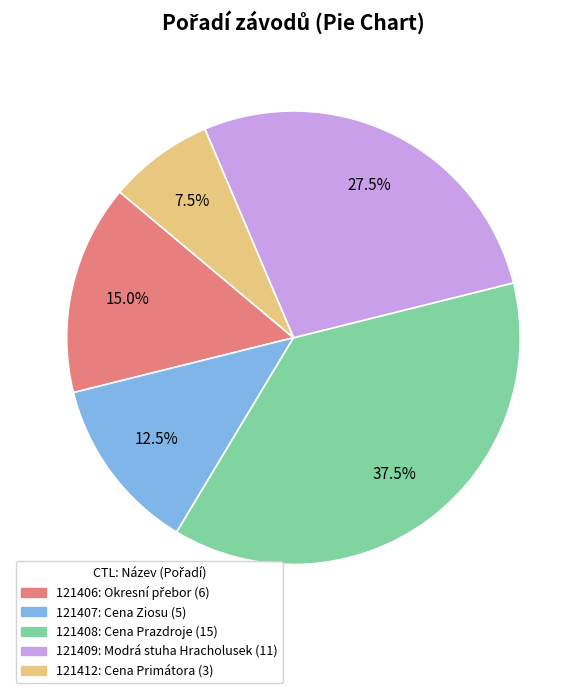

True or false: 121407 accounts for 26% of the total.

False